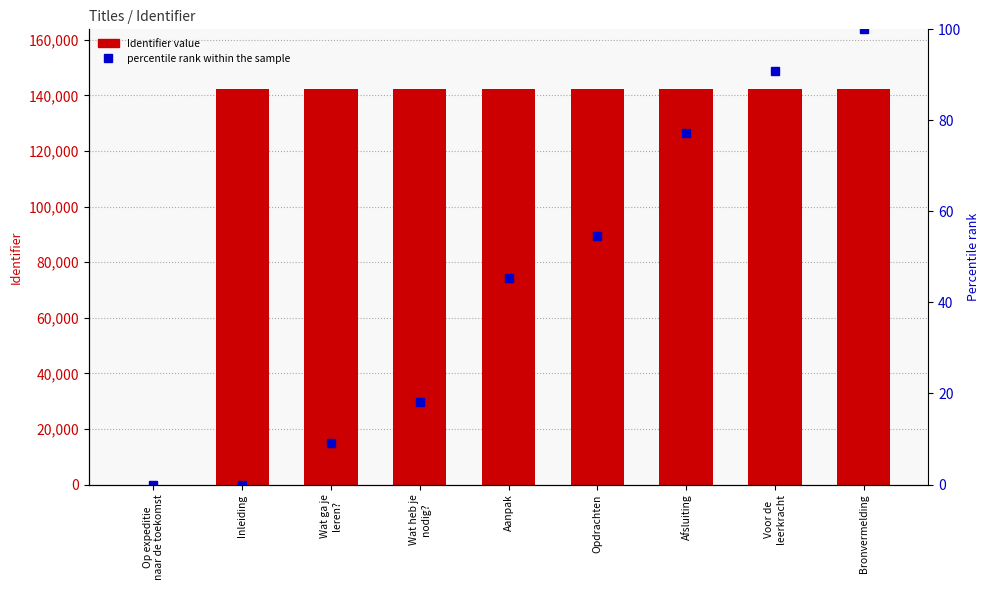

What is the label of the 6th bar from the left?

Opdrachten